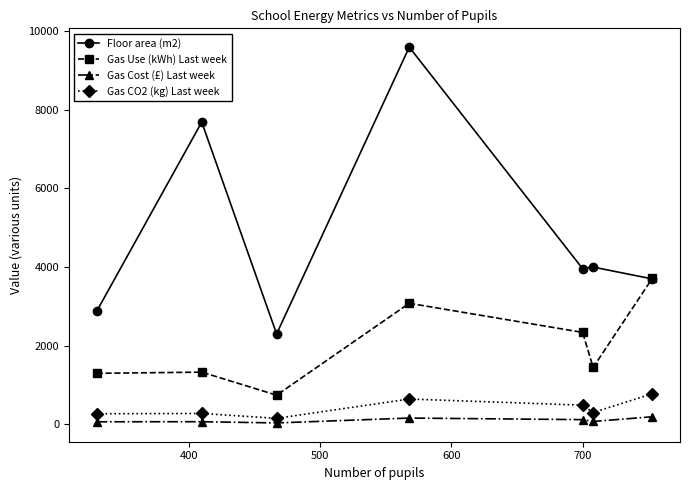

List the series in order of their peak value, highest first.

Floor area (m2), Gas Use (kWh) Last week, Gas CO2 (kg) Last week, Gas Cost (£) Last week